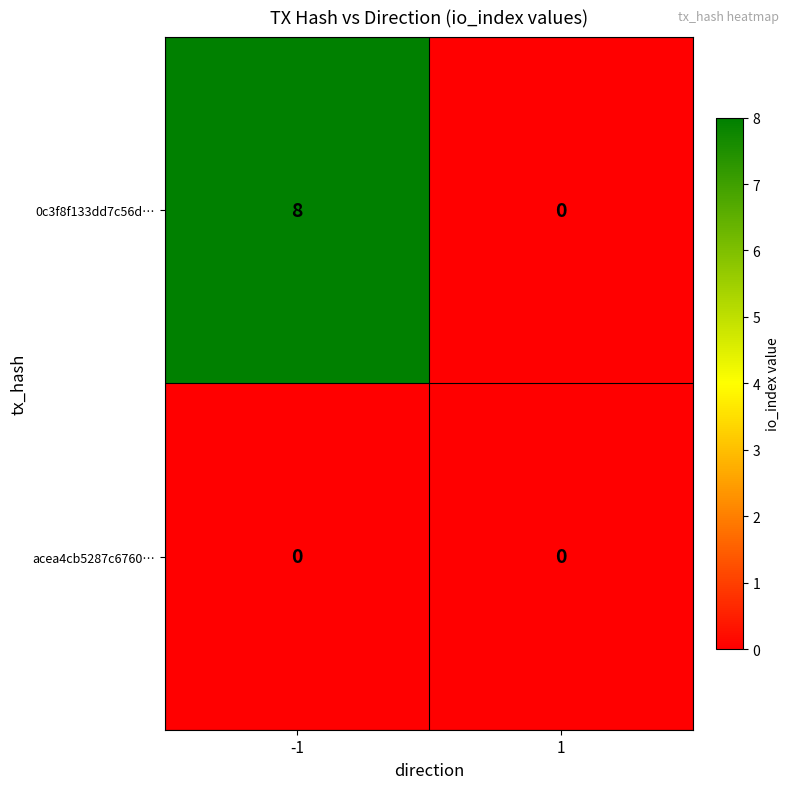

True or false: acea4cb5287c6760… has a value of 0 at 1.

True